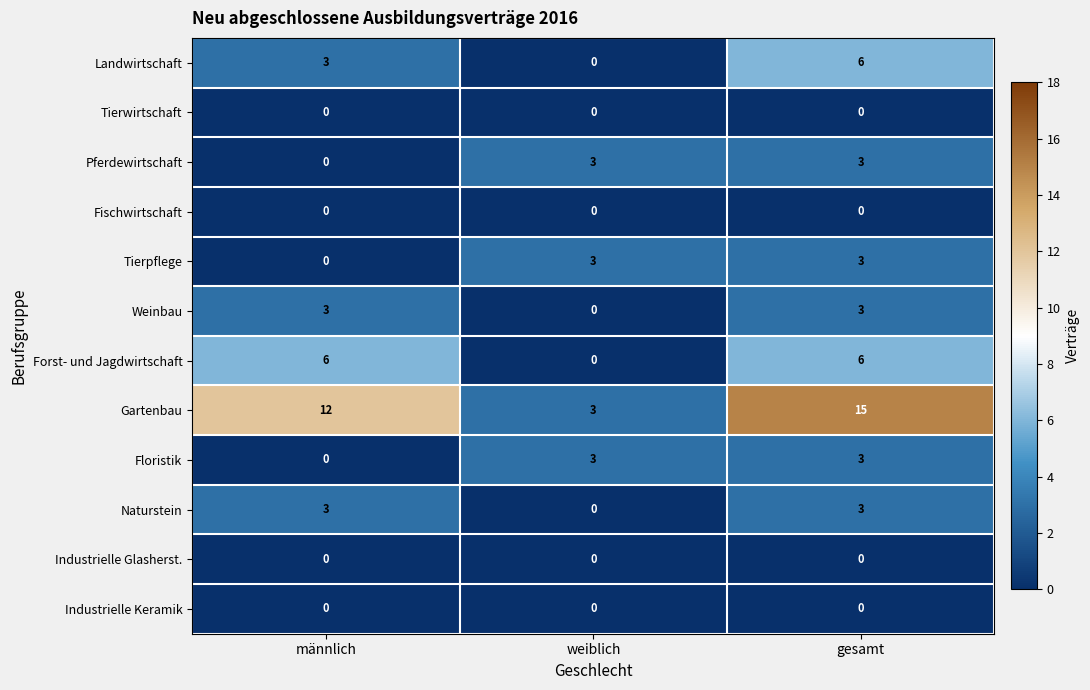

What is the difference between the highest and lowest values at gesamt?

15